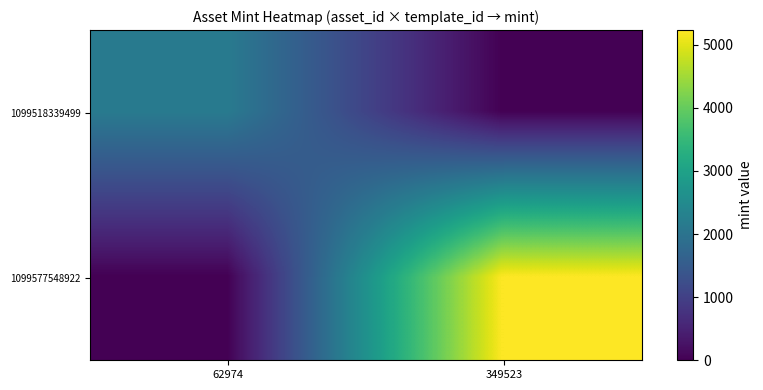

What is the total value across all series at 349523?

5231